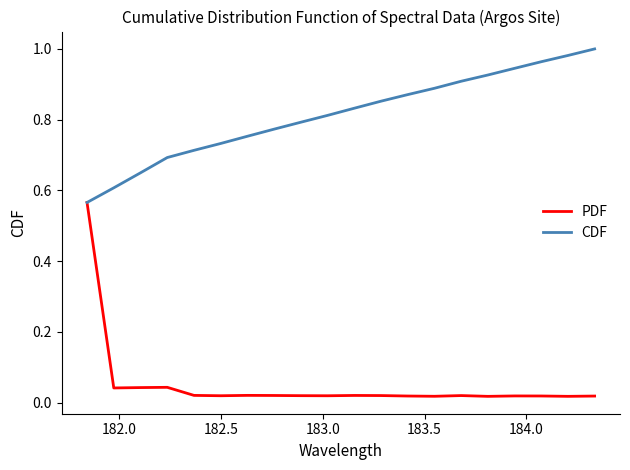

Rank the series by their average value, from highest to lowest.

CDF, PDF